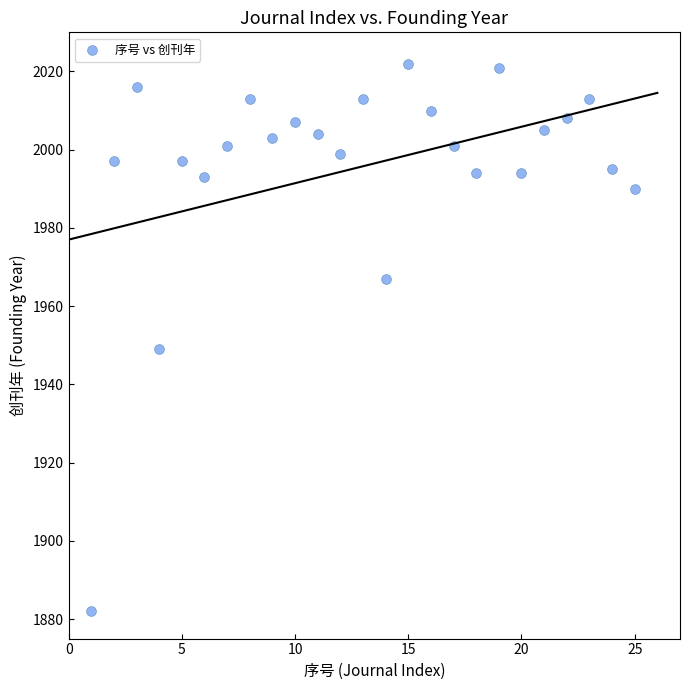

What is the range of X values (max minus min)?

24